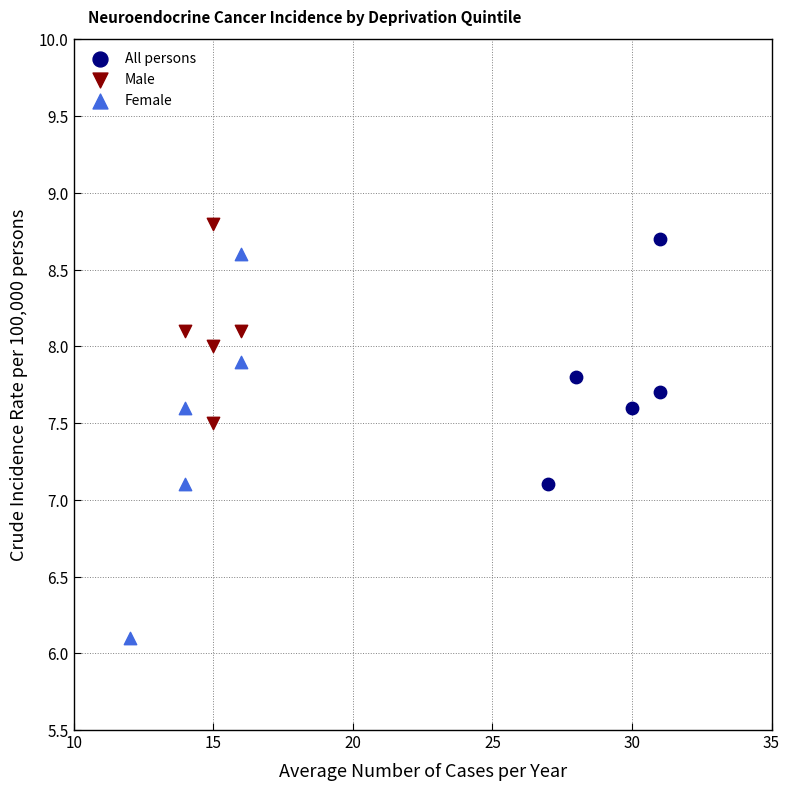

Which series contains the lowest Y value?

Female